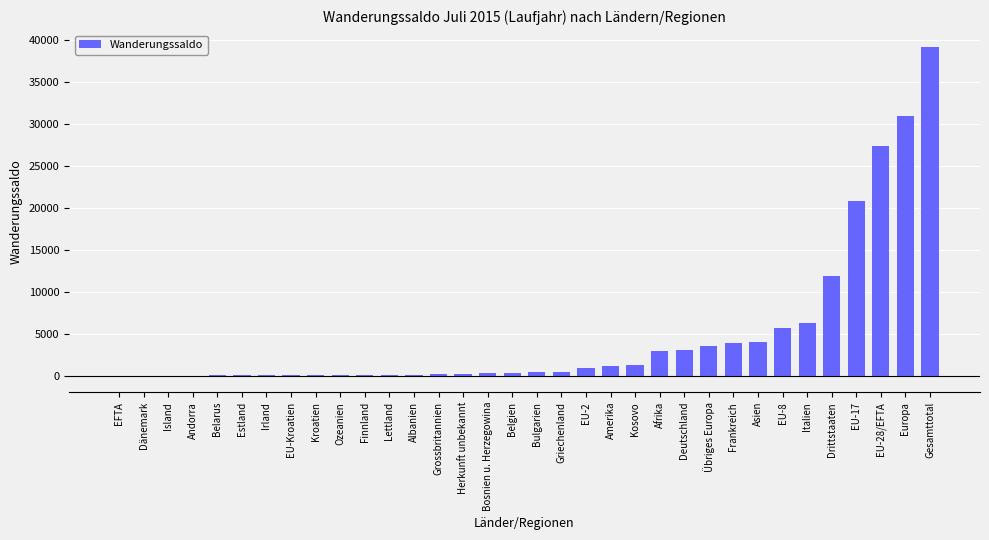

The chart shows a value of 2242 at Frankreich. True or false?

False